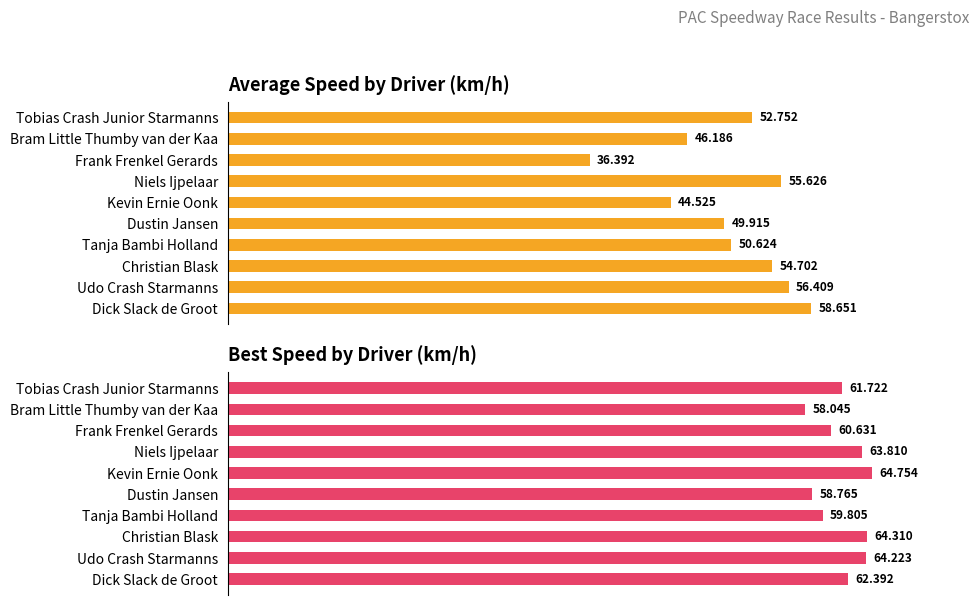

At 1, list the series in order from largest to smallest.

Best Speed, Average Speed